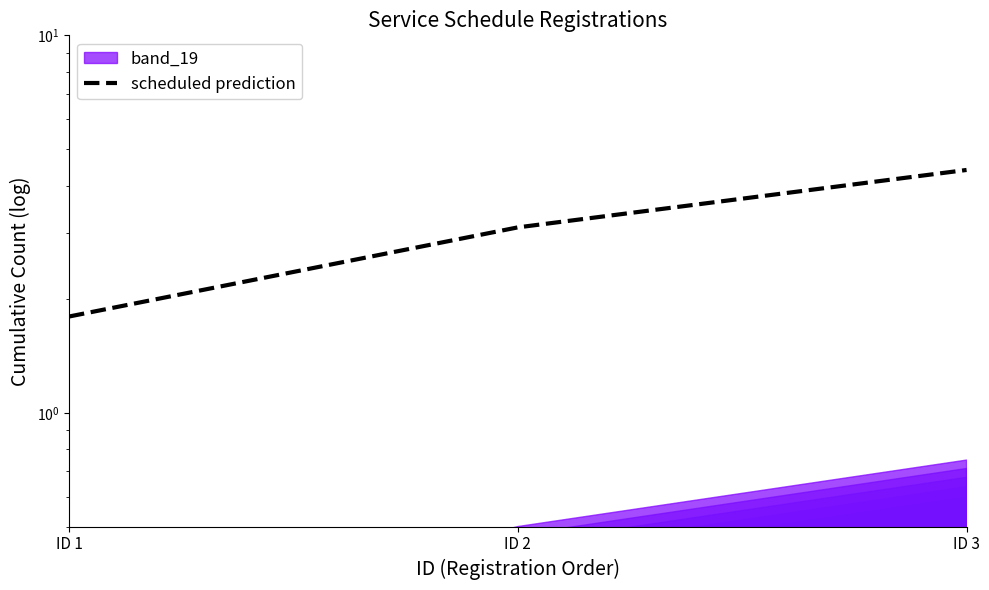

Reading left to right, what are all the values shown in this chart?

1.8	3.1	4.4